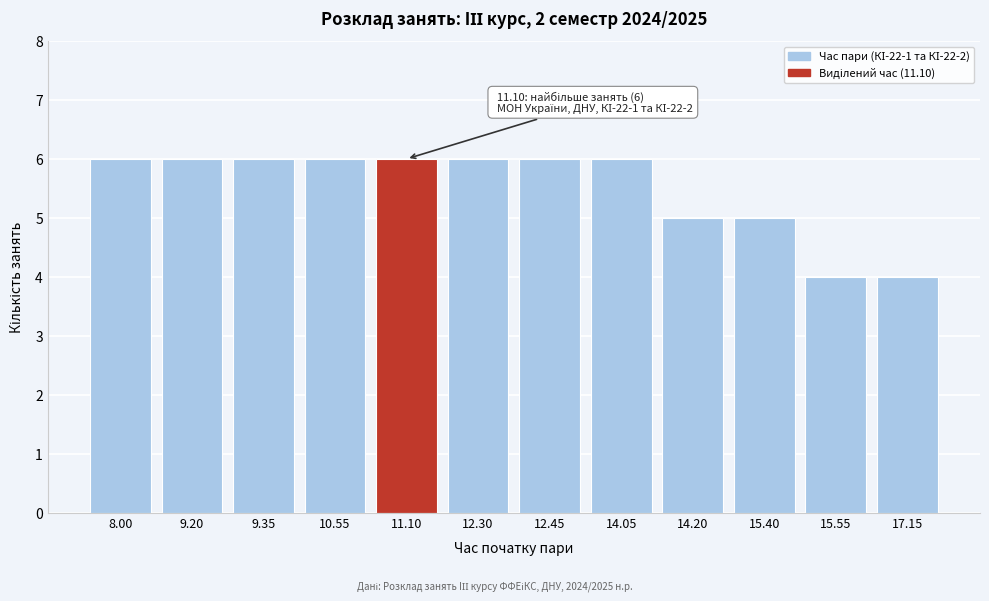

Reading left to right, list all the values displayed in this chart.

6	6	6	6	6	6	6	6	5	5	4	4